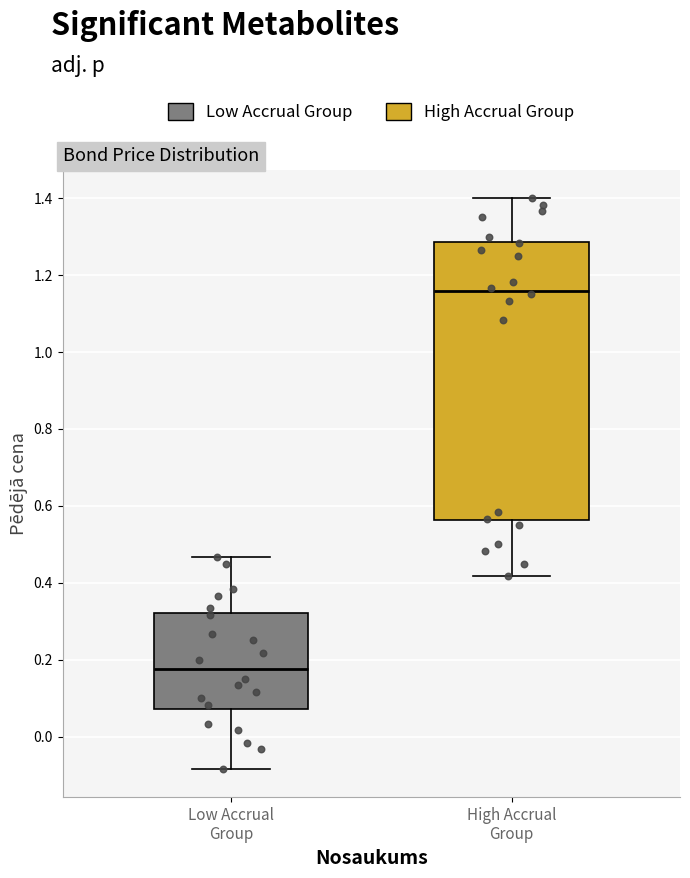

Reading left to right, read every box against the y-axis: the position of its median line, the range the box covers, and the ends of its whiskers. The values are not printed on the chart, so give them approximately, as read against the axis.

Low Accrual Group: median 0.18, box 0.08 to 0.32, whiskers -0.08 to 0.46
High Accrual Group: median 1.16, box 0.56 to 1.28, whiskers 0.42 to 1.40